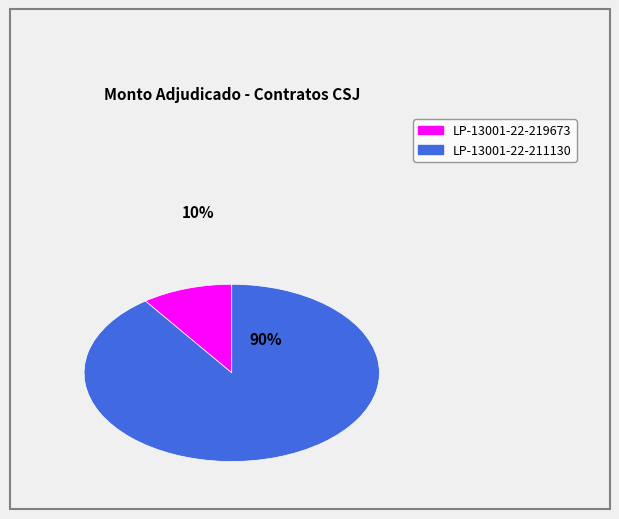

Which slice is the smallest?

LP-13001-22-219673